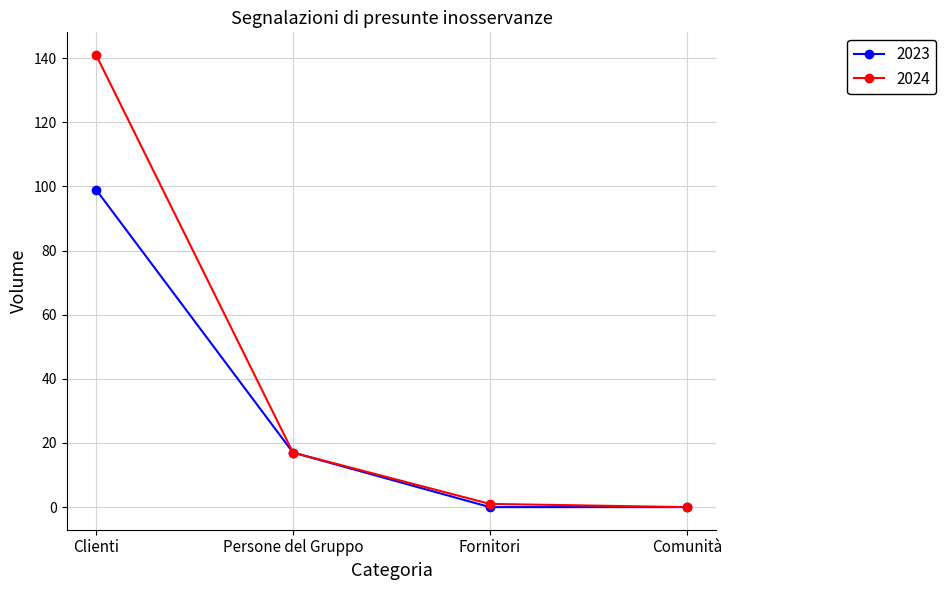

Reading right to left, transcribe all the data shown in this chart.

2023: 0	0	17	99
2024: 0	1	17	141